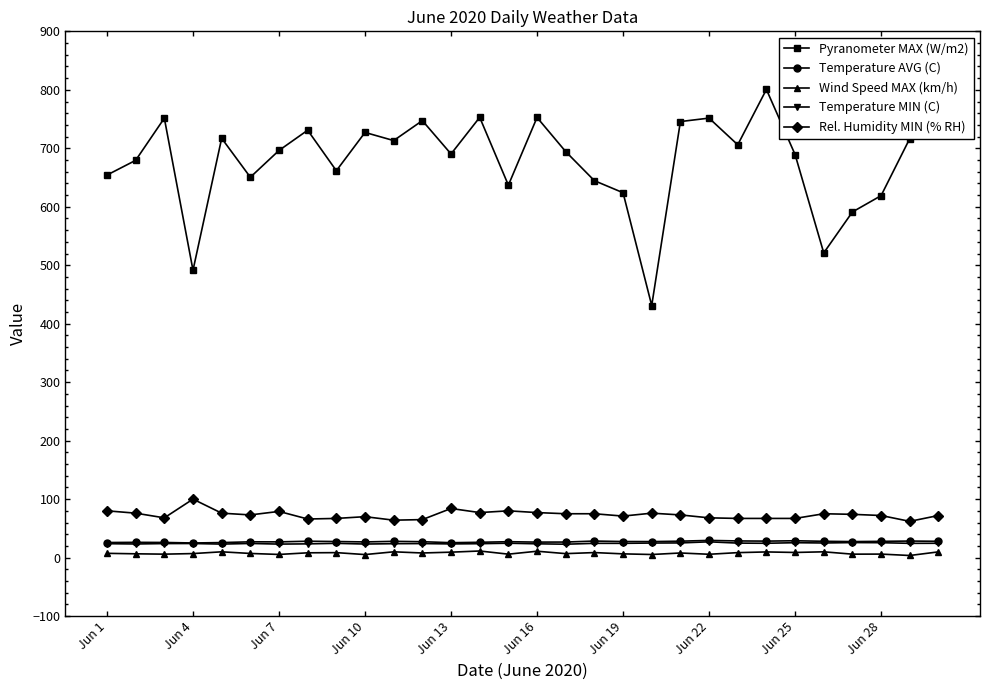

True or false: Temperature AVG (C) and Wind Speed MAX (km/h) cross at least once.

False